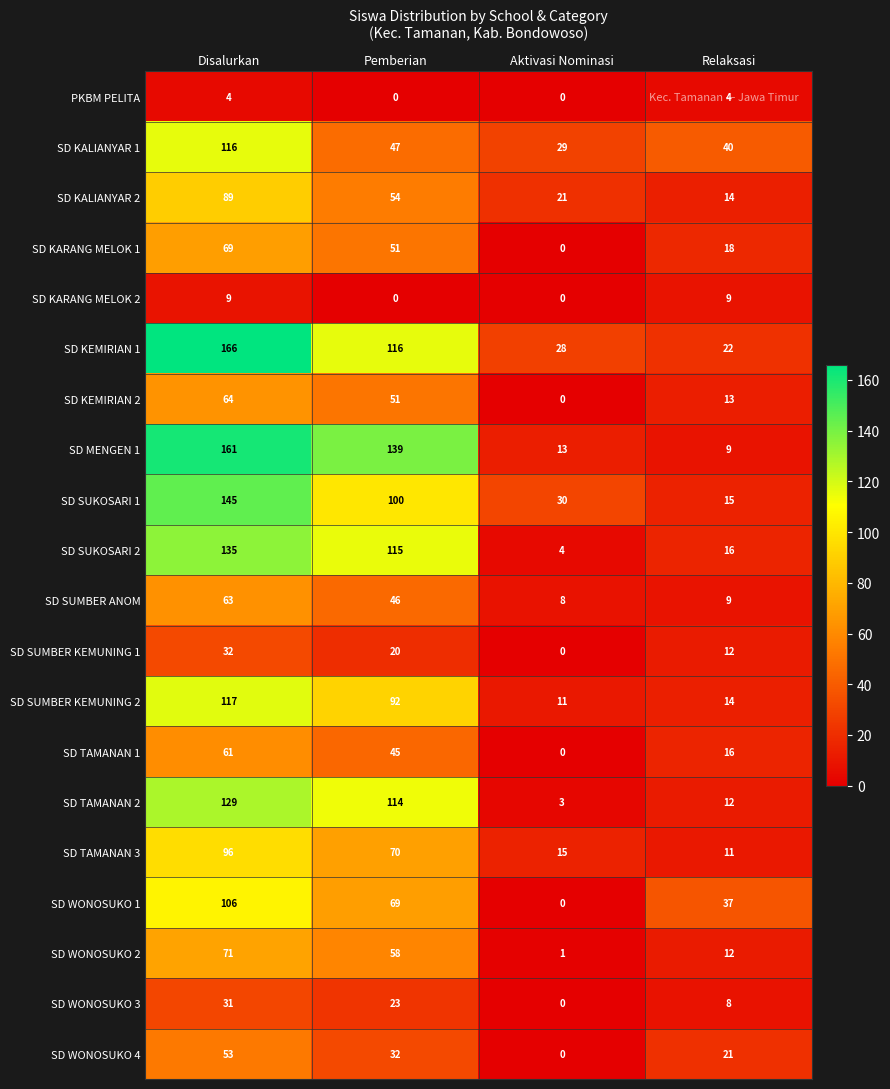

Which label corresponds to the largest value in the chart?

Disalurkan